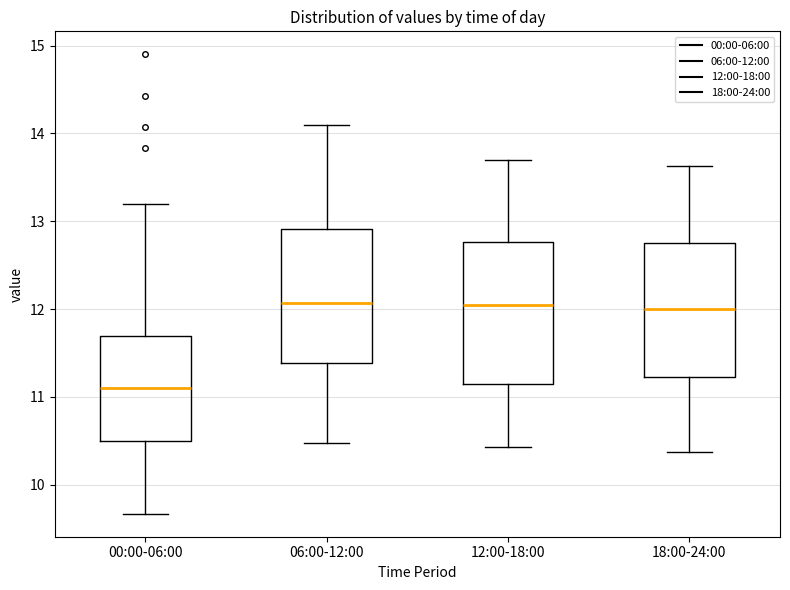

Reading left to right, read every box against the y-axis: the position of its median line, the range the box covers, and the ends of its whiskers. The values are not printed on the chart, so give them approximately, as read against the axis.

00:00-06:00: median 11.1, box 10.5 to 11.7, whiskers 9.7 to 13.2
06:00-12:00: median 12.1, box 11.4 to 12.9, whiskers 10.5 to 14.1
12:00-18:00: median 12.1, box 11.2 to 12.8, whiskers 10.4 to 13.7
18:00-24:00: median 12.0, box 11.2 to 12.8, whiskers 10.4 to 13.6